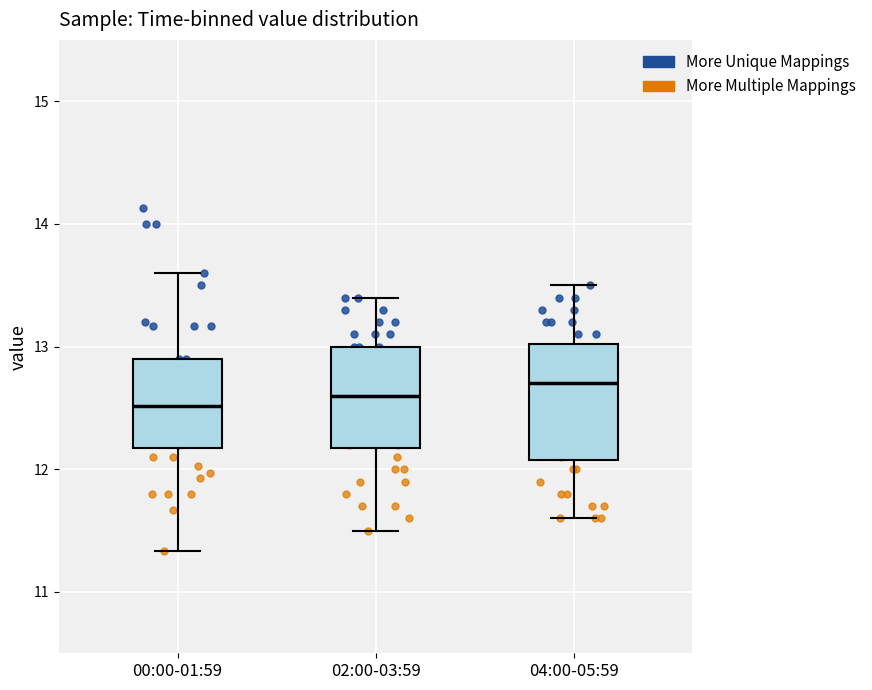

Reading left to right, transcribe this box plot: for each box, give where its median line is, the range the box spans, and where its two whiskers end, as read against the y-axis. The values are not printed on the chart, so give them approximately, as read against the axis.

00:00-01:59: median 12.5, box 12.2 to 12.9, whiskers 11.3 to 13.6
02:00-03:59: median 12.6, box 12.2 to 13.0, whiskers 11.5 to 13.4
04:00-05:59: median 12.7, box 12.1 to 13.0, whiskers 11.6 to 13.5